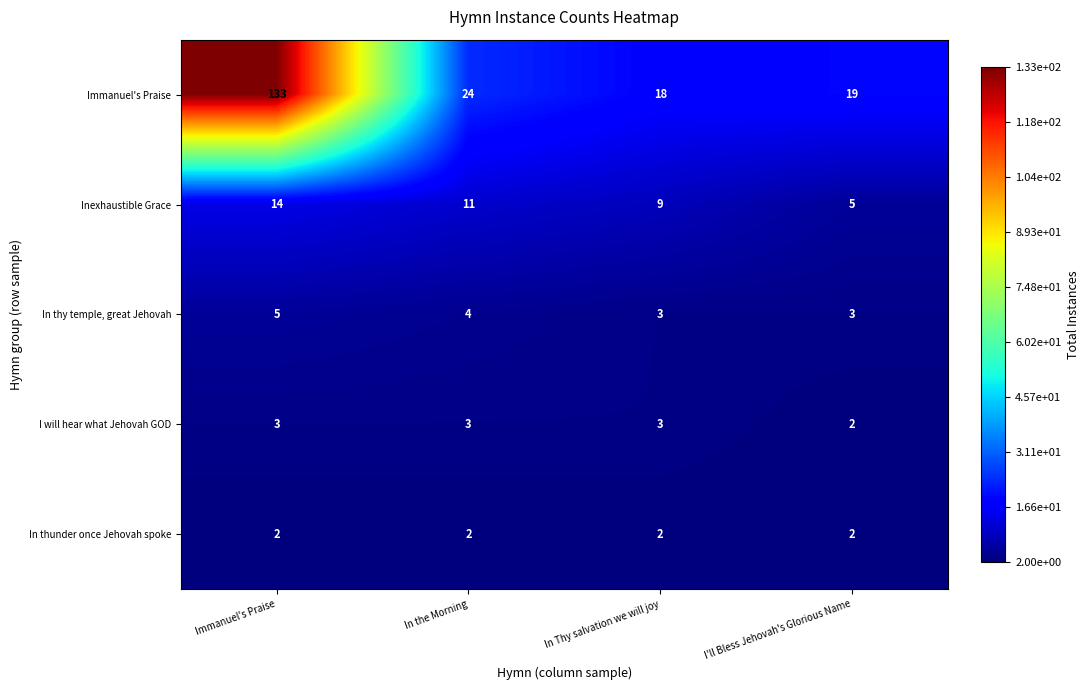

Rank the series by their maximum value, from lowest to highest.

In thunder once Jehovah spoke, I will hear what Jehovah GOD, In thy temple, great Jehovah, Inexhaustible Grace, Immanuel's Praise